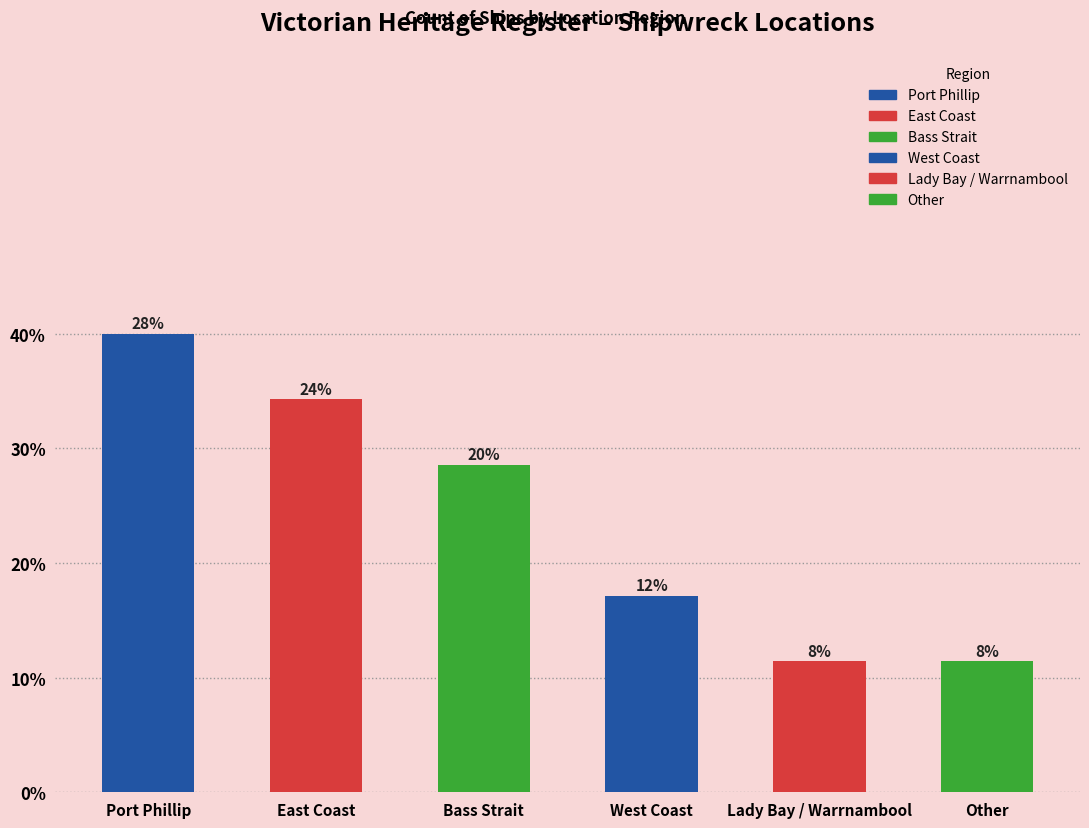

Is it true that the value at West Coast is 12.0?

True